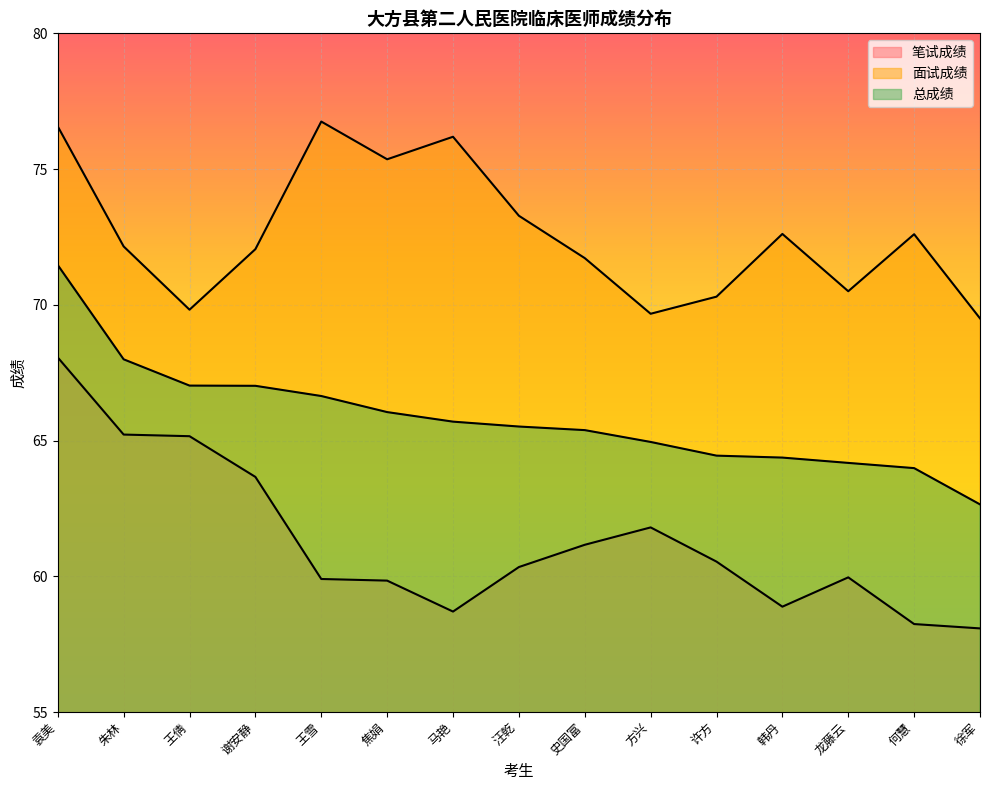

Reading left to right, what are all the values shown in this chart?

笔试成绩: 68.1	65.2	65.2	63.7	59.9	59.8	58.7	60.3	61.2	61.8	60.5	58.9	60.0	58.2	58.1
面试成绩: 76.6	72.2	69.8	72.0	76.8	75.4	76.2	73.3	71.7	69.7	70.3	72.6	70.5	72.6	69.5
总成绩: 71.5	68.0	67.0	67.0	66.6	66.0	65.7	65.5	65.4	64.9	64.4	64.4	64.2	64.0	62.6